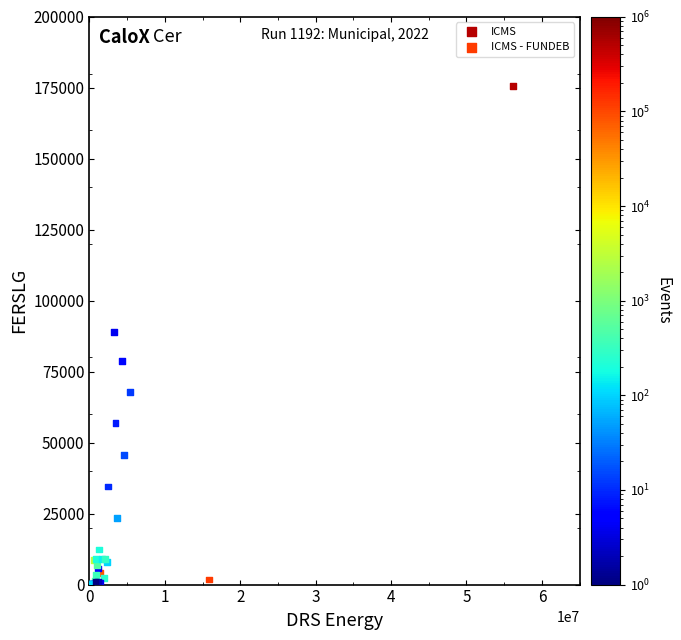

Which series reaches the maximum Y coordinate?

ICMS